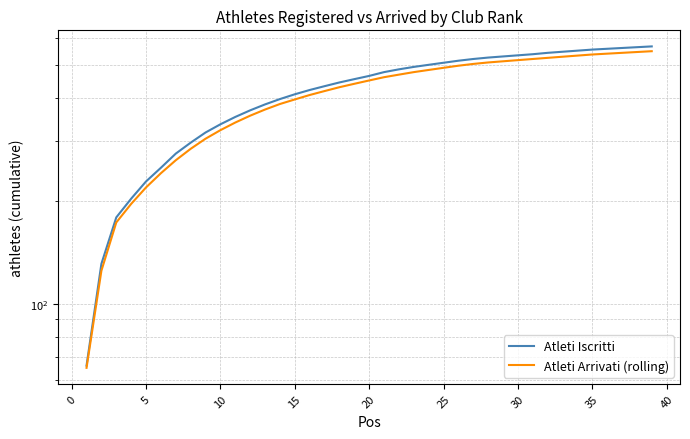

Count the number of categories in the chart.

39